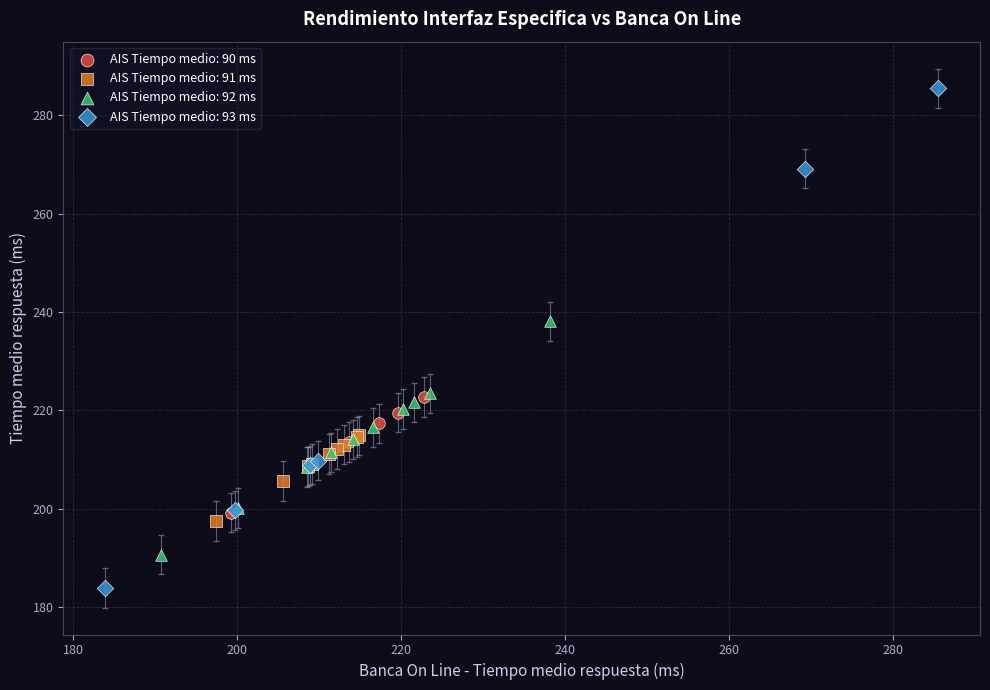

Which series contains the highest Y value?

AIS Tiempo medio: 93 ms